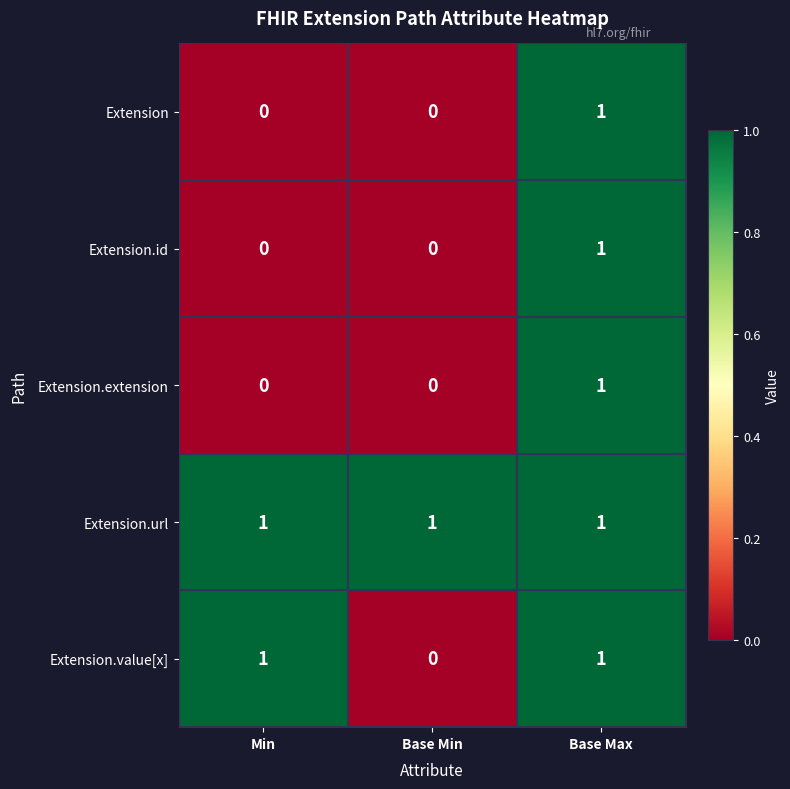

The Extension.url series shows 2 at Min. True or false?

False